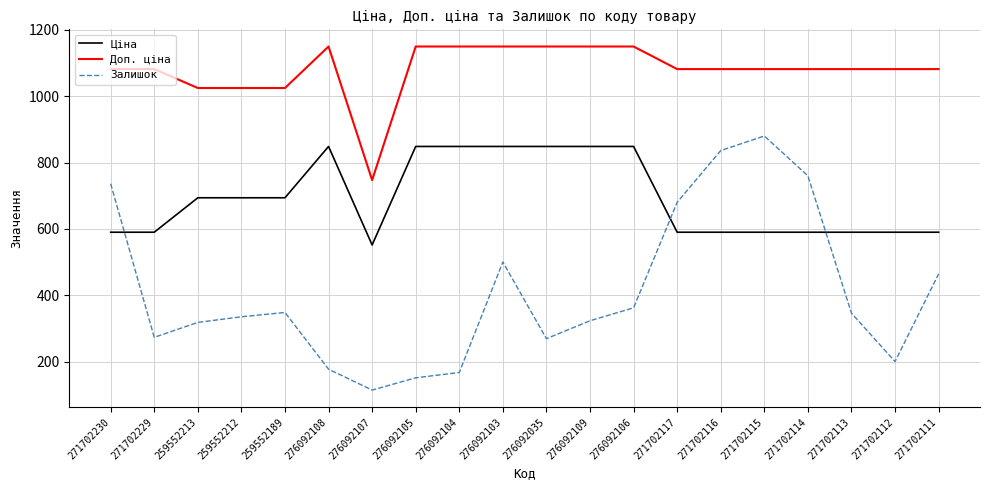

Read the Ціна value at 271702115.

589.9